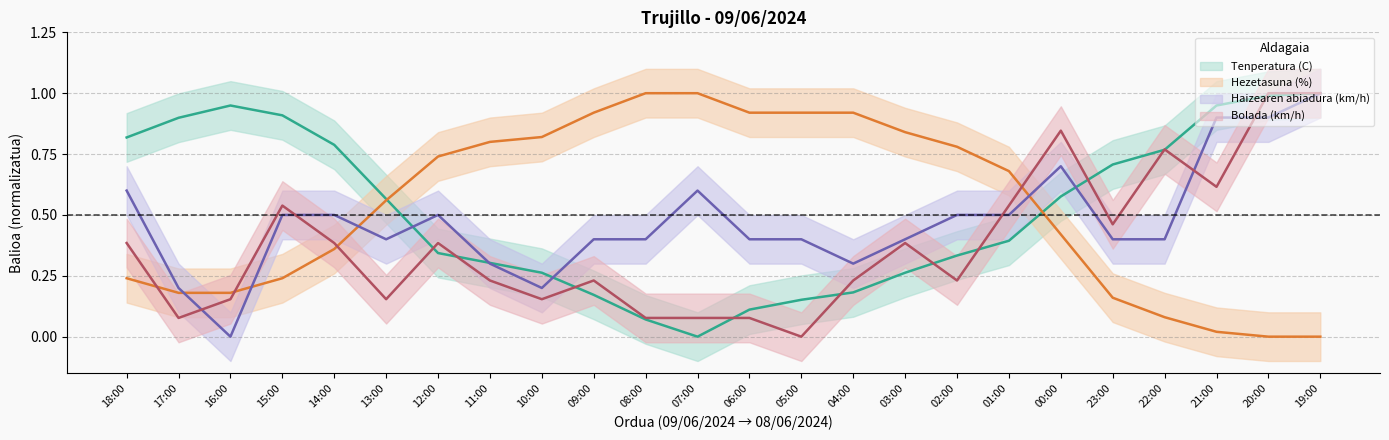

What is the approximate value of Hezetasuna (%) at 22:00?

0.1